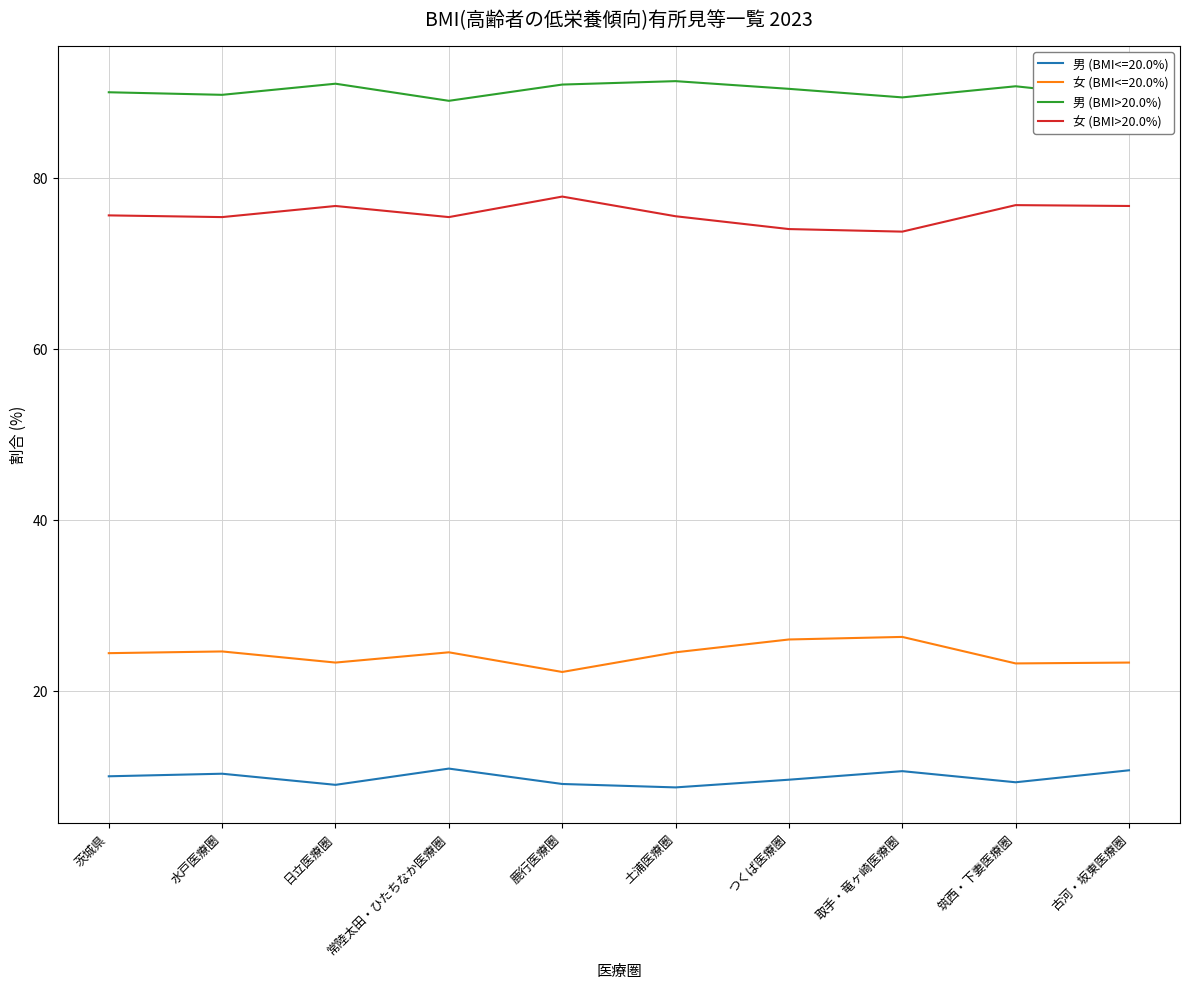

What are all the series names shown in the legend?

男 (BMI<=20.0%), 女 (BMI<=20.0%), 男 (BMI>20.0%), 女 (BMI>20.0%)